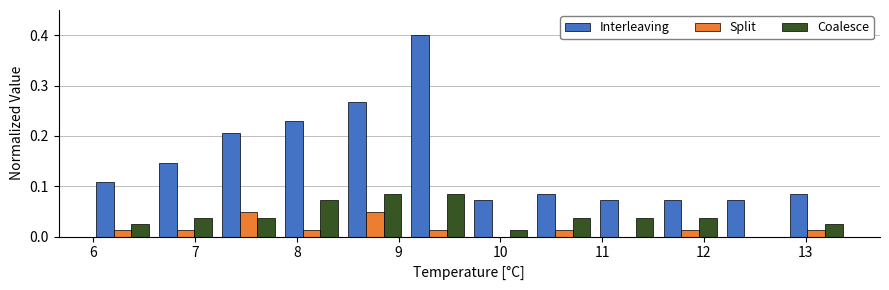

Reading left to right, transcribe this chart: for each range on the x-axis, give the height of each series' bar. Neither the bar edges nor the heights are printed on the chart, so give them approximately, as read against the axes.

6.0 to 6.6: Interleaving=0.11	Split=0.01	Coalesce=0.02
6.6 to 7.2: Interleaving=0.15	Split=0.01	Coalesce=0.04
7.2 to 7.8: Interleaving=0.21	Split=0.05	Coalesce=0.04
7.8 to 8.5: Interleaving=0.23	Split=0.01	Coalesce=0.07
8.5 to 9.1: Interleaving=0.27	Split=0.05	Coalesce=0.08
9.1 to 9.7: Interleaving=0.40	Split=0.01	Coalesce=0.08
9.7 to 10.3: Interleaving=0.07	Split=0	Coalesce=0.01
10.3 to 10.9: Interleaving=0.08	Split=0.01	Coalesce=0.04
10.9 to 11.6: Interleaving=0.07	Split=0	Coalesce=0.04
11.6 to 12.2: Interleaving=0.07	Split=0.01	Coalesce=0.04
12.2 to 12.8: Interleaving=0.07	Split=0	Coalesce=0
12.8 to 13.4: Interleaving=0.08	Split=0.01	Coalesce=0.02